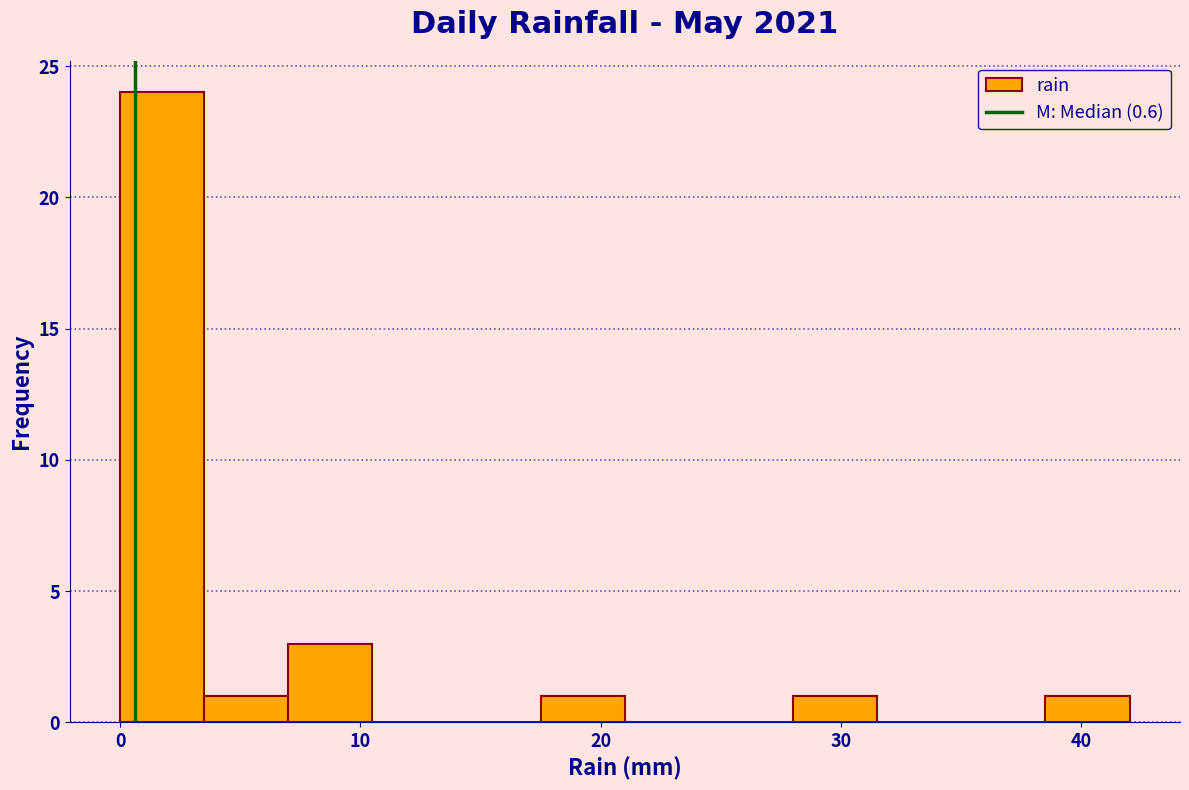

Read against the x-axis, roughly where is the centre of the tallest bar?

2